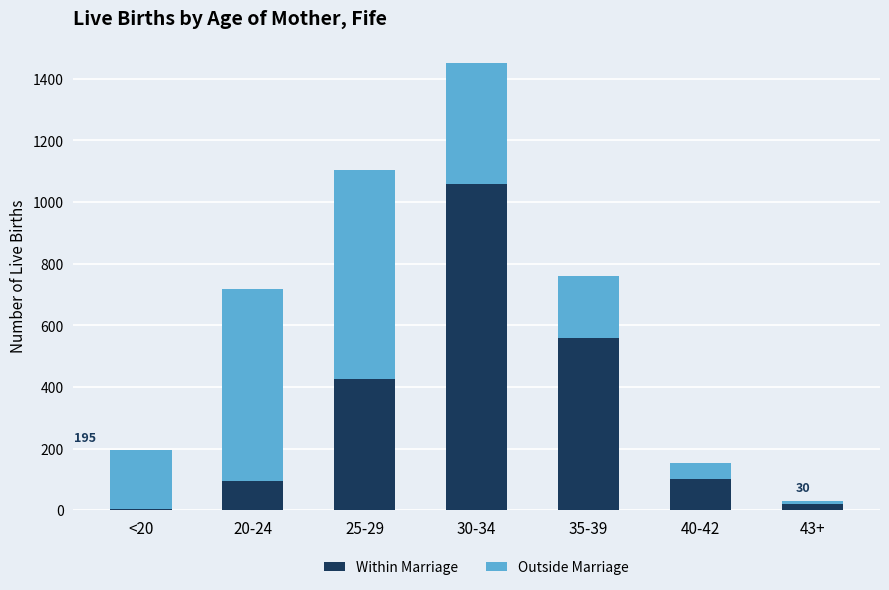

The value of Within Marriage at 30-34 is 1058. True or false?

True